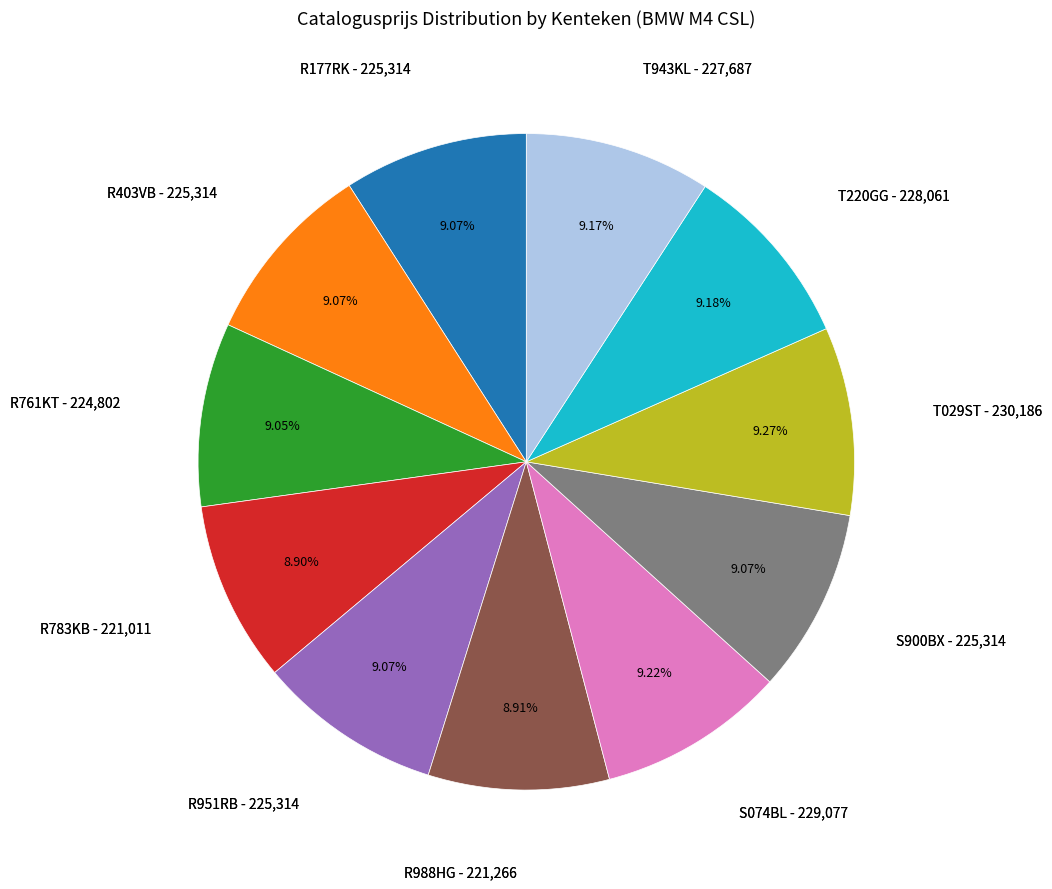

Approximately how many times larger is the value at R761KT compared to T220GG?

1.0